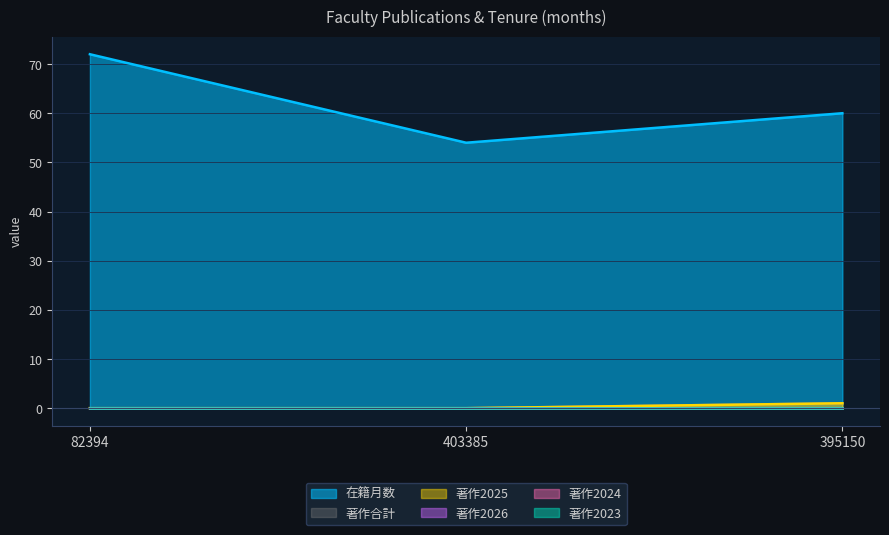

Is it true that 著作合計 equals 0 at 82394?

False